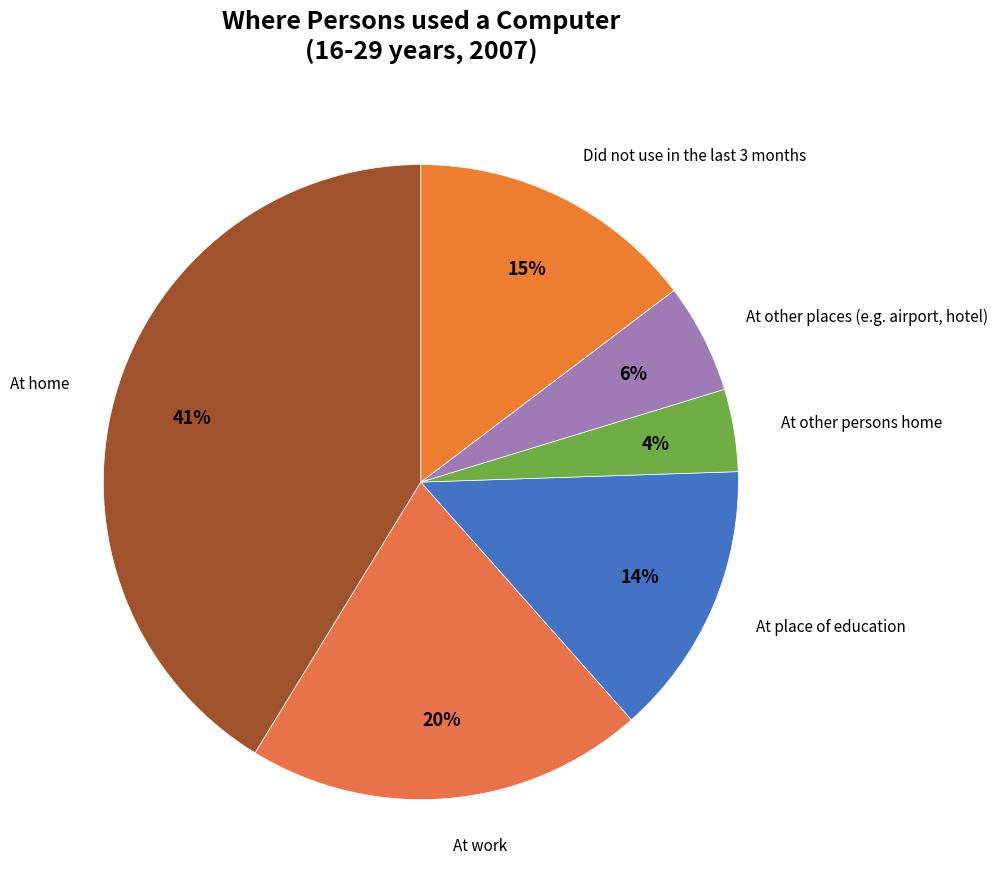

How many segments does this pie chart have?

6